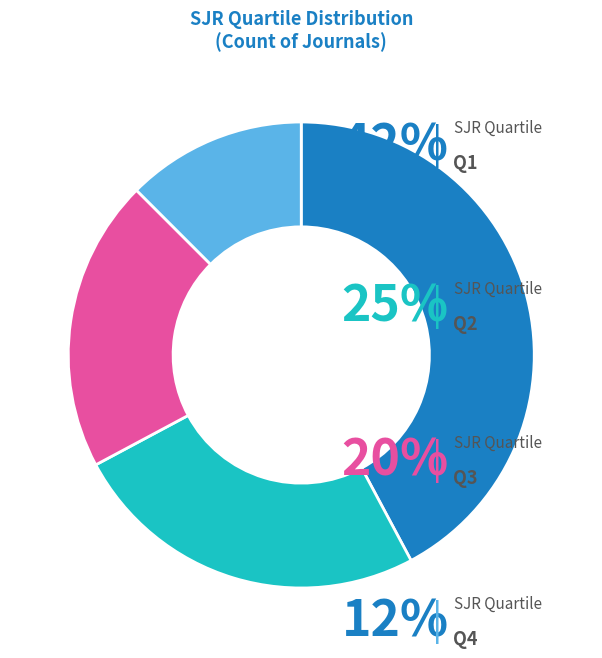

Does any single category account for the majority?

No